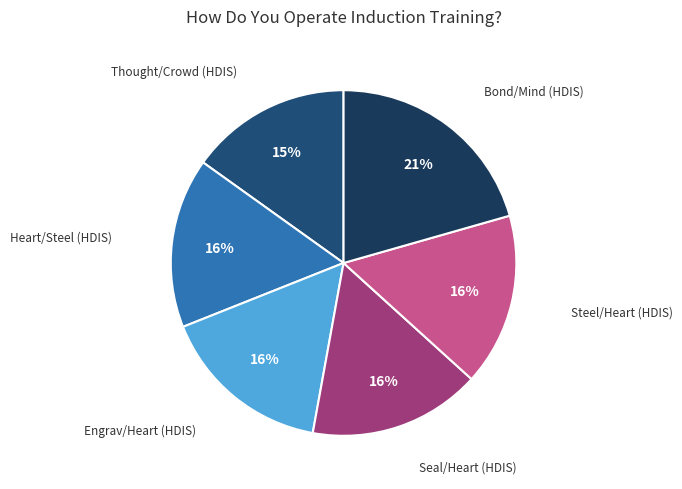

Does any single category account for the majority?

No